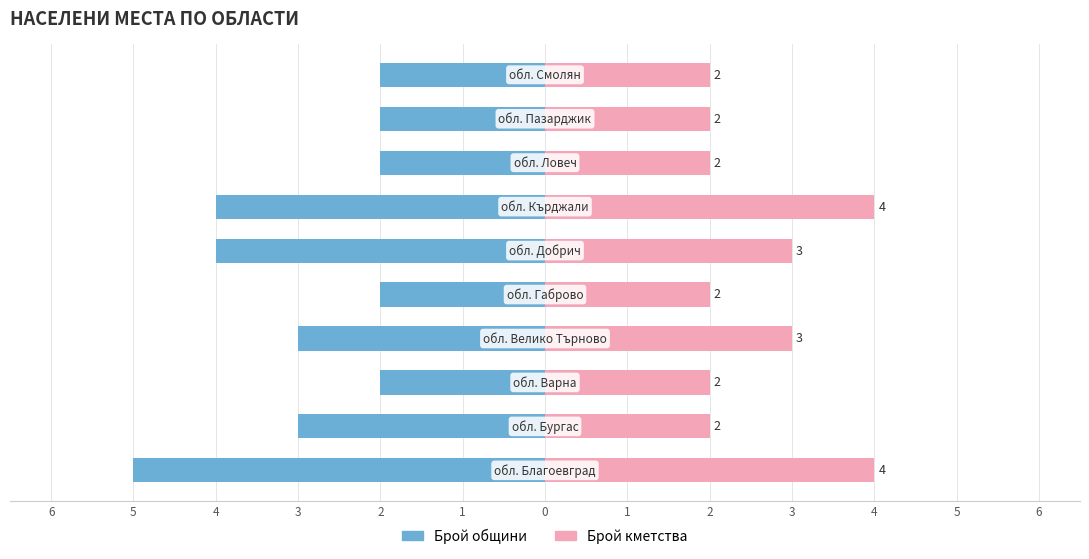

What is the average value of the Брой кметства series?

3